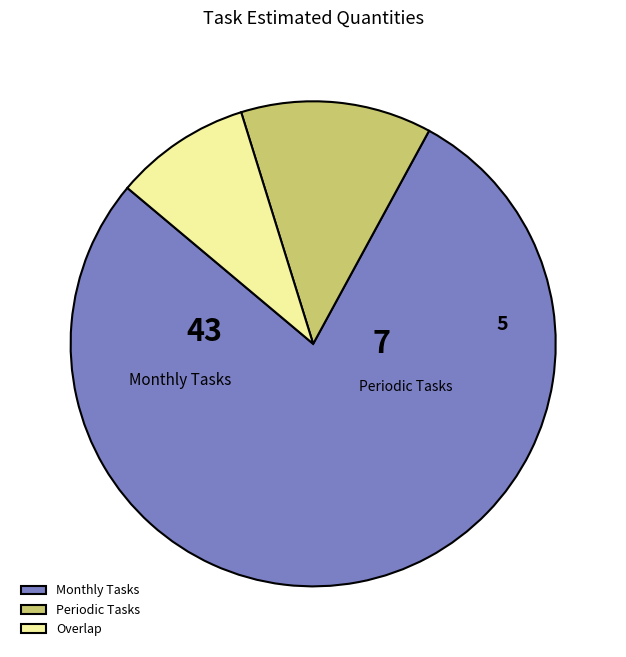

Do Periodic Tasks and Overlap together represent more than half of the pie?

No